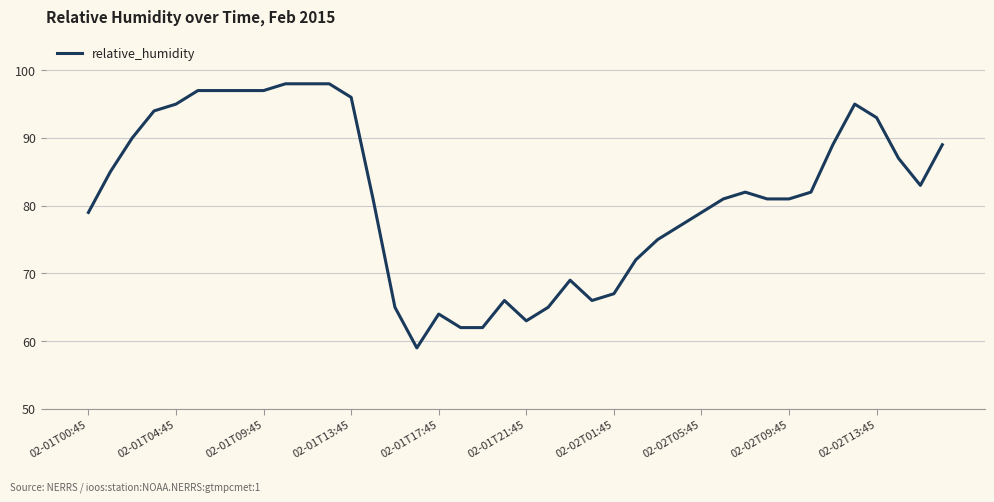

What is the difference between the maximum and minimum values?

39